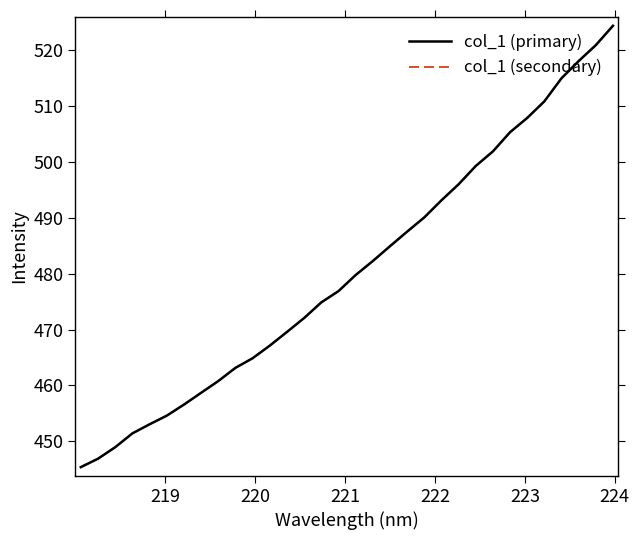

Does the chart display data point markers on the line(s)?

No